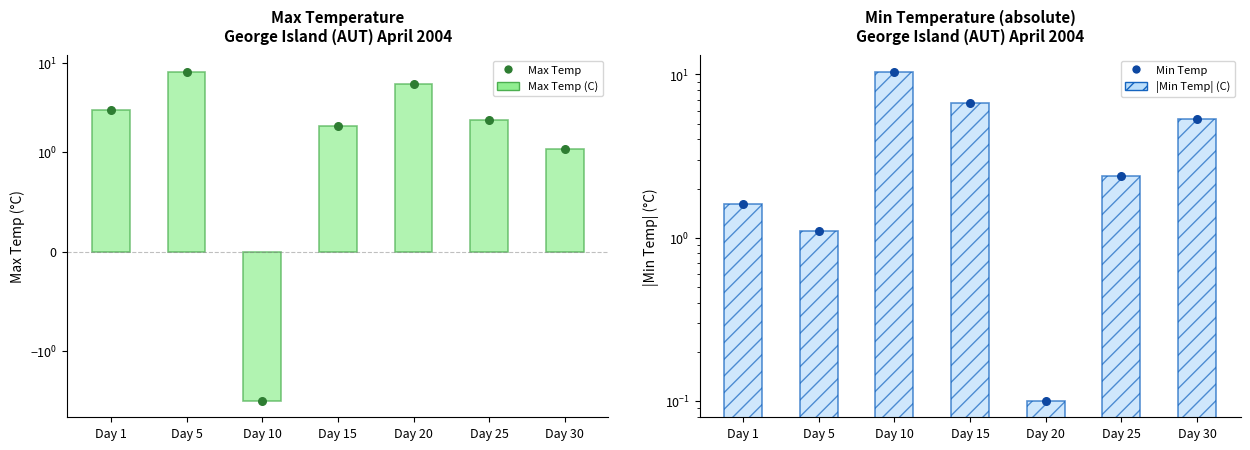

At which category is the sum across all series the highest?

Day 5